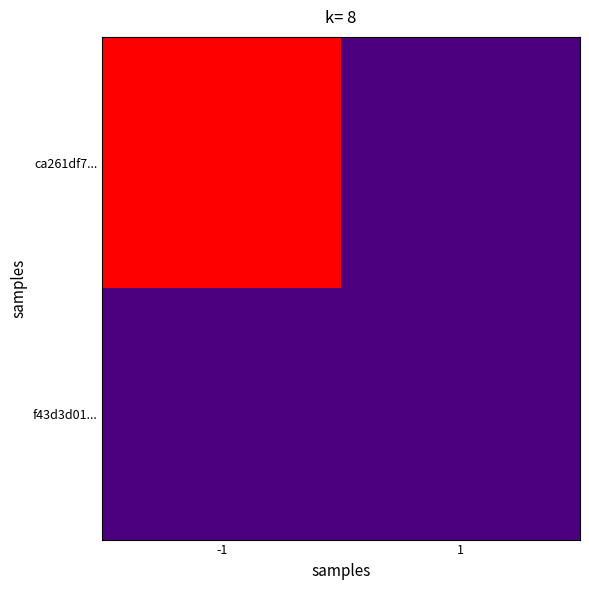

Reading left to right, list all the values displayed in this chart.

ca261df7...: -1=117	1=0
f43d3d01...: -1=0	1=0